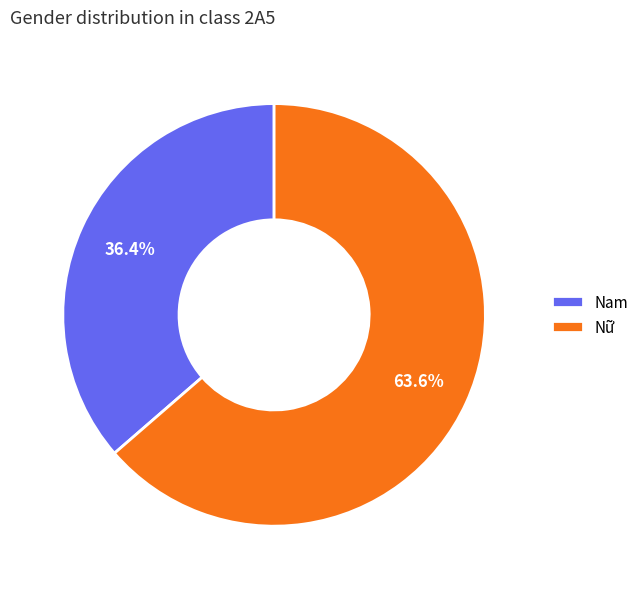

To the nearest percent, what is the difference between the largest and smallest slice percentages?

27%